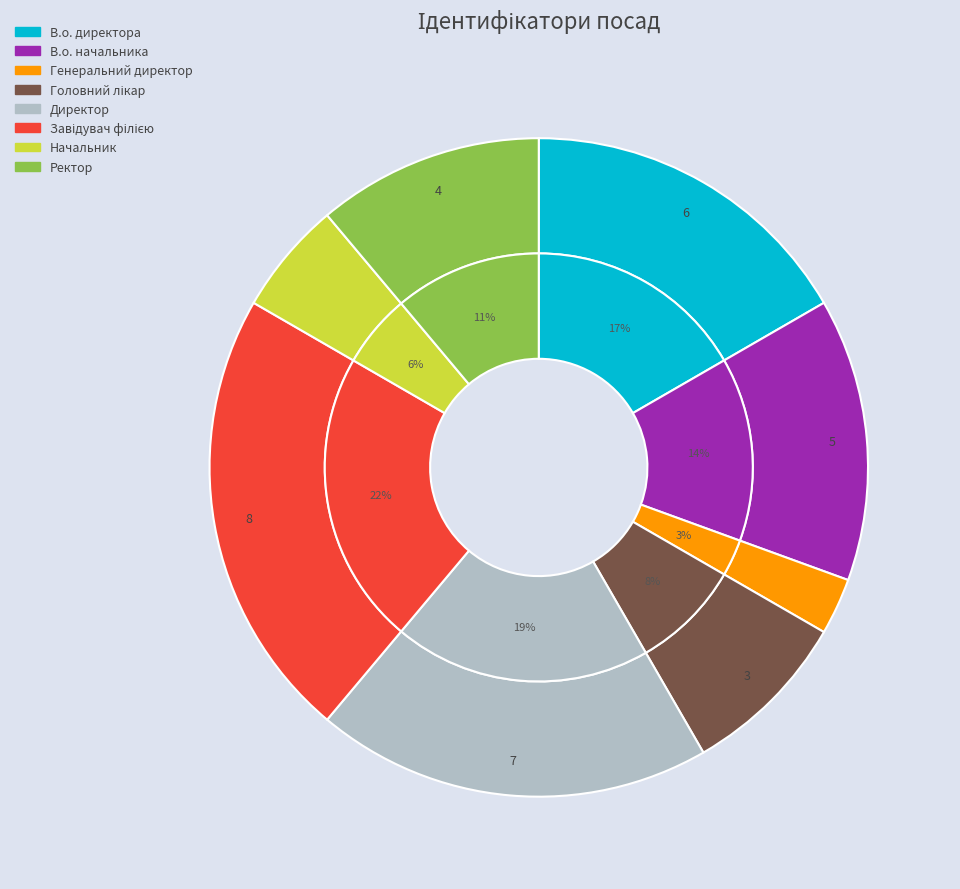

How many slices are in this pie chart?

8